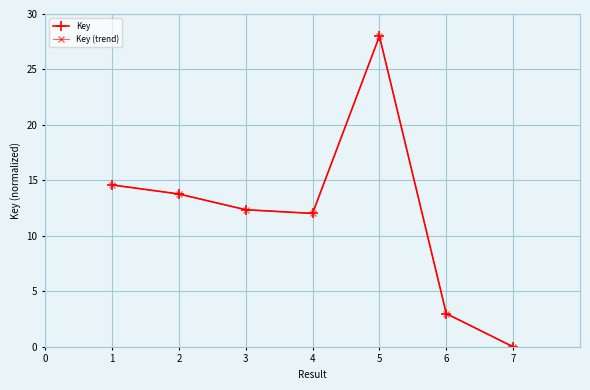

What is the difference between the maximum and minimum values in the Key (trend) series?

28.0